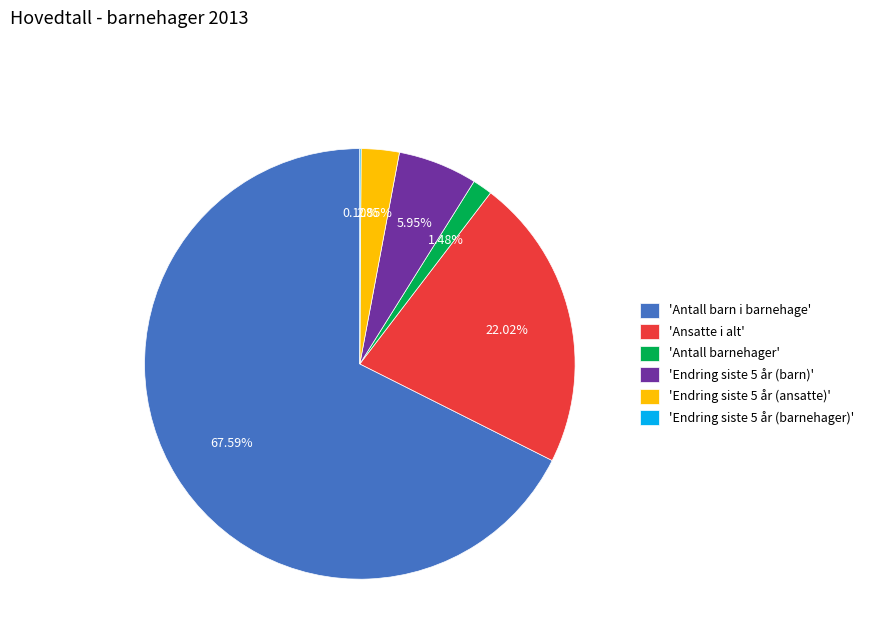

To the nearest percent, what is the average slice percentage?

17%